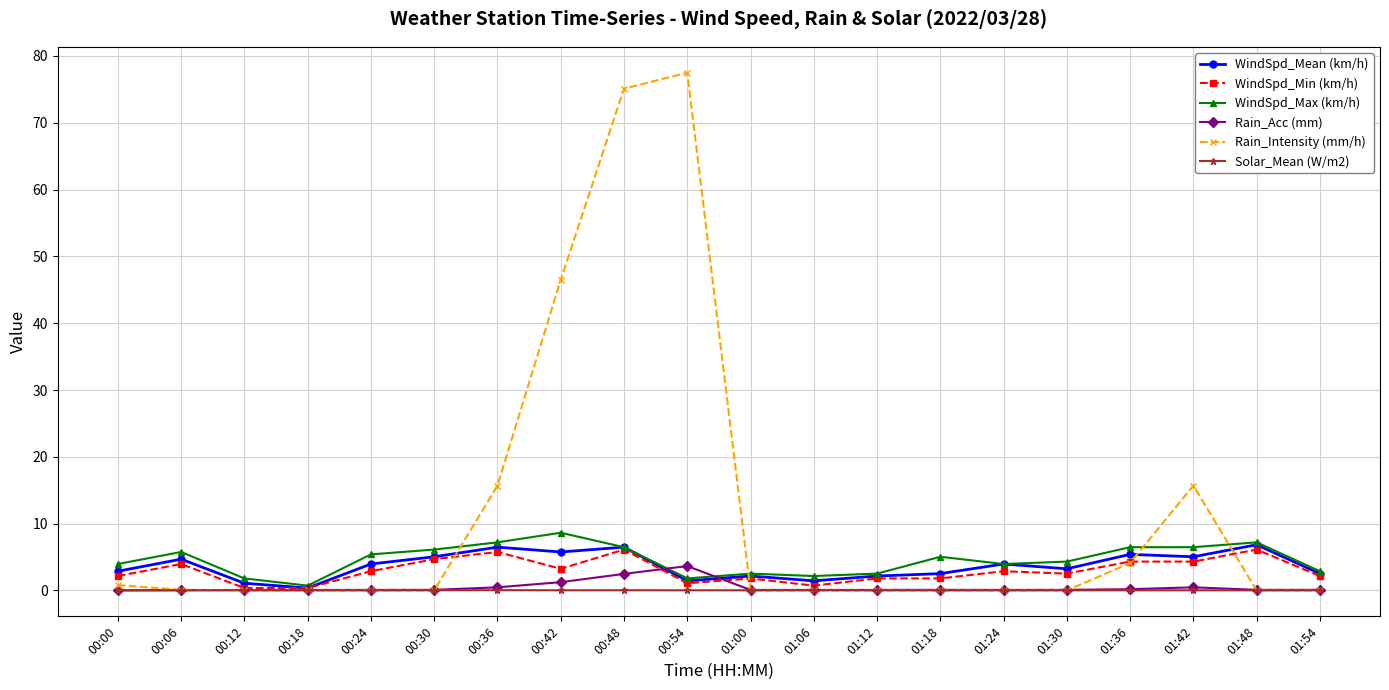

At which label is Rain_Intensity (mm/h) closest to 38?

00:42